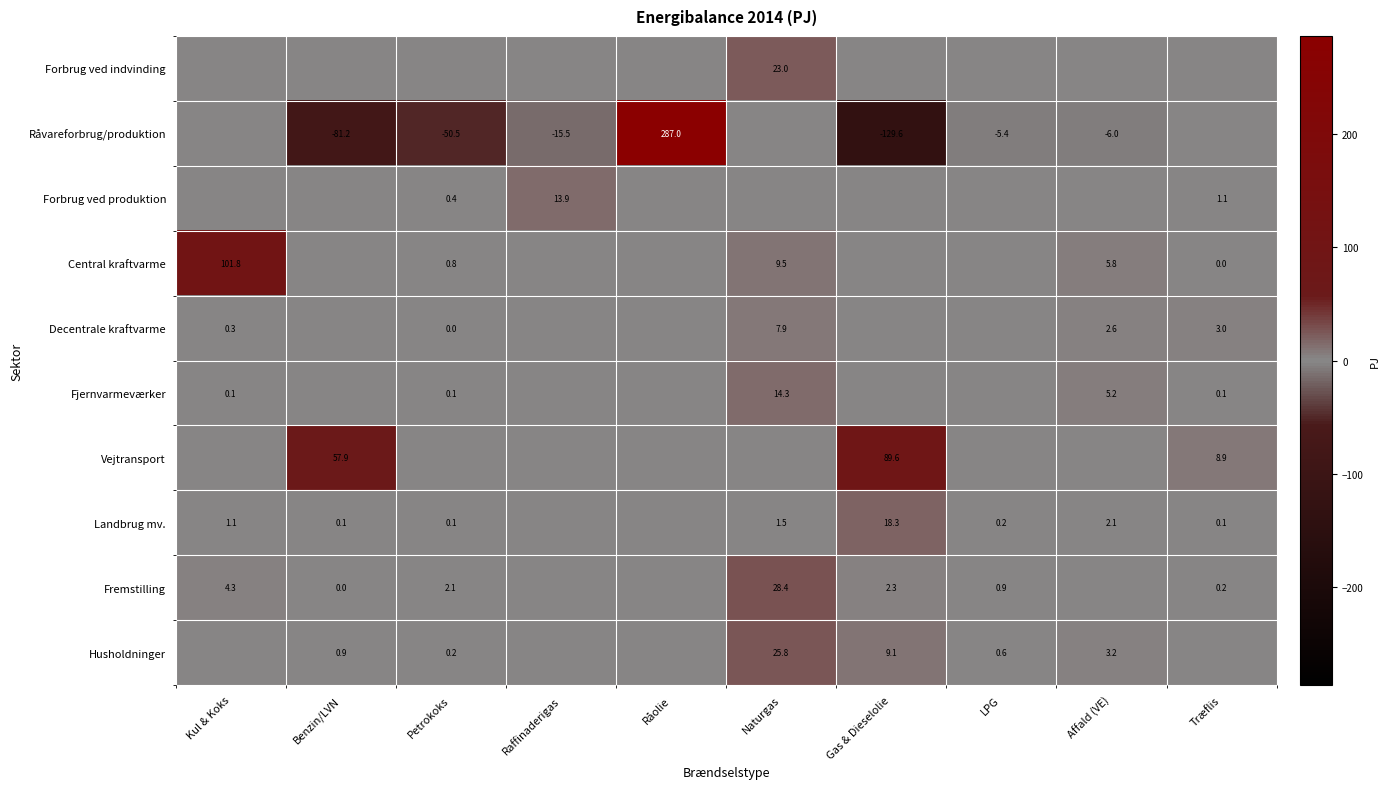

Is it true that Landbrug mv. equals 1.1 at Kul & Koks?

True